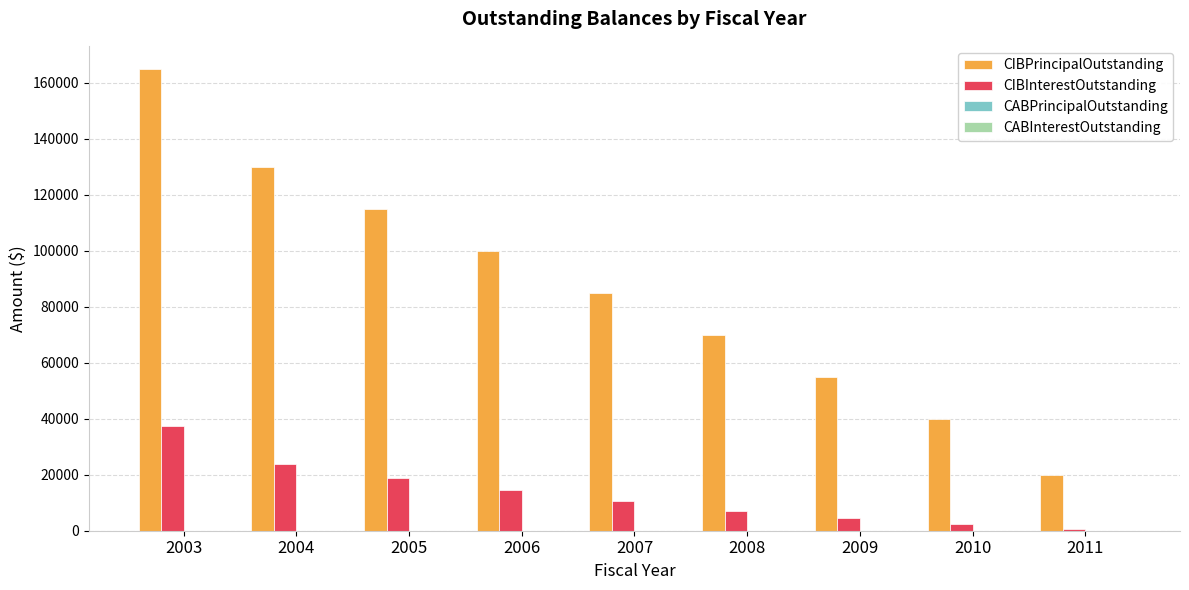

What is the maximum value for CIBPrincipalOutstanding?

165000